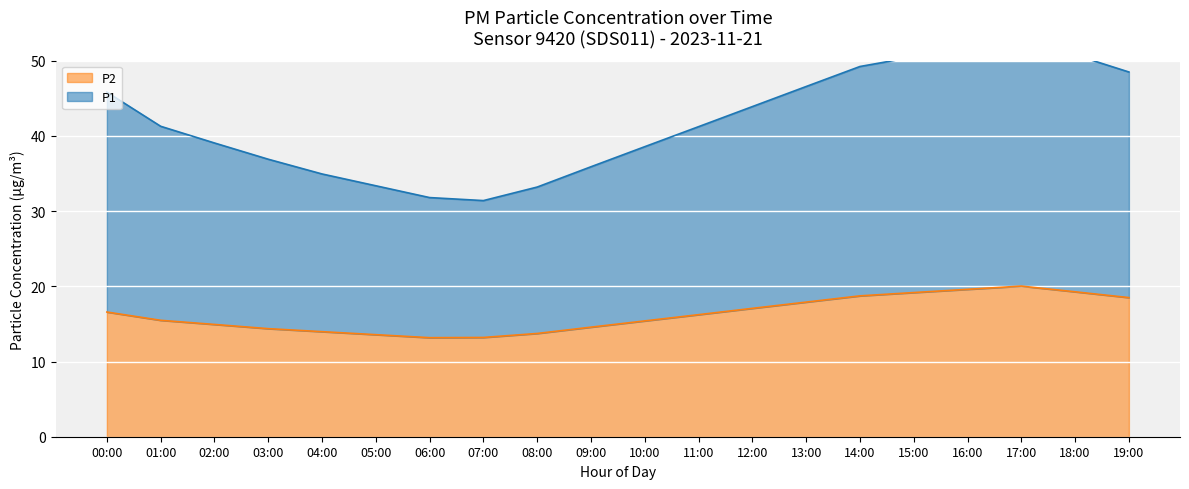

Reading right to left, transcribe all the data shown in this chart.

P1: 48.5	50.8	53.0	51.8	50.5	49.2	46.6	43.9	41.2	38.6	35.9	33.2	31.4	31.8	33.4	34.9	36.9	39.1	41.3	45.8
P2: 18.5	19.3	20.0	19.6	19.2	18.7	17.9	17.1	16.2	15.4	14.6	13.7	13.2	13.2	13.6	14.0	14.4	14.9	15.5	16.6